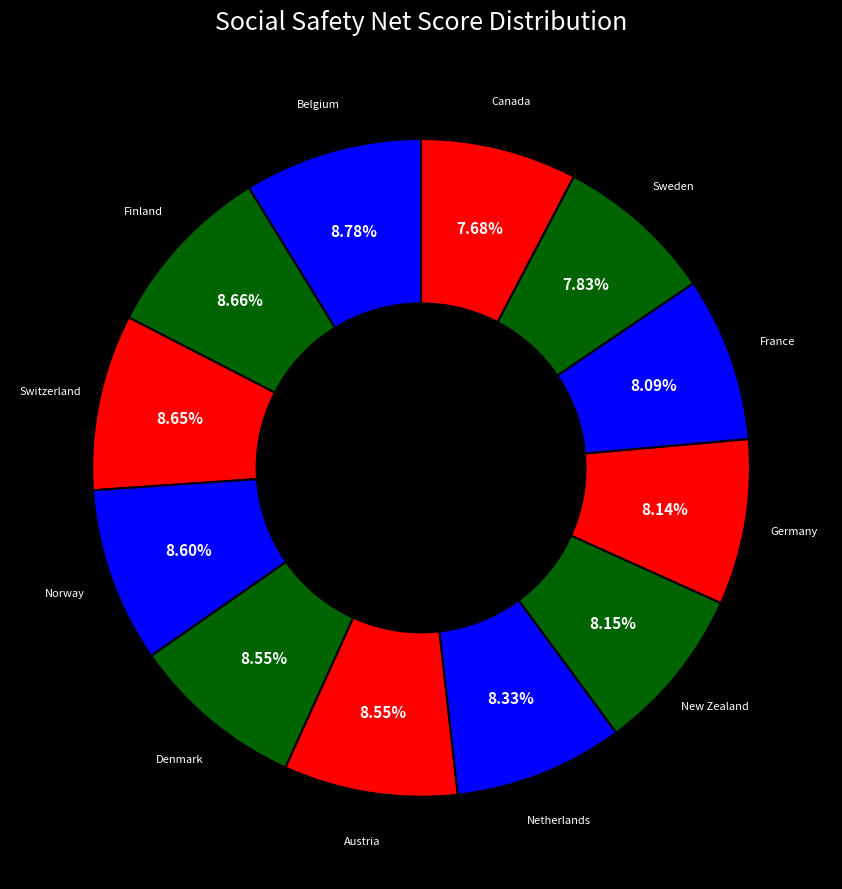

Is there a majority slice in this chart?

No